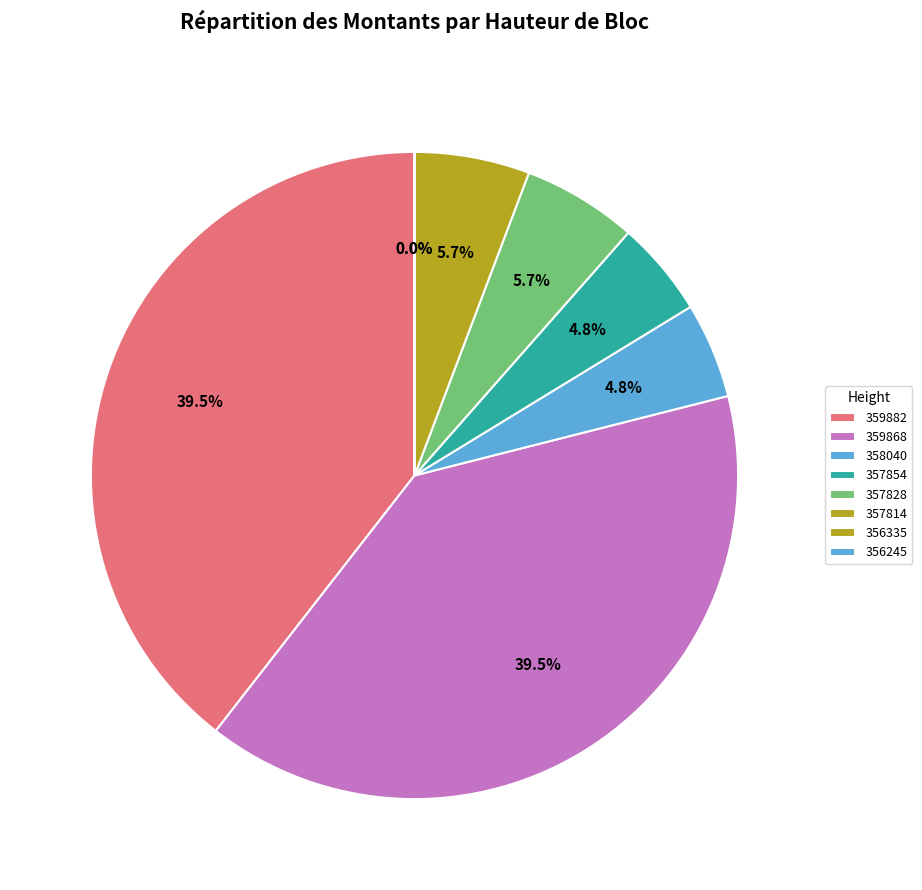

True or false: 357854 accounts for 10% of the total.

False